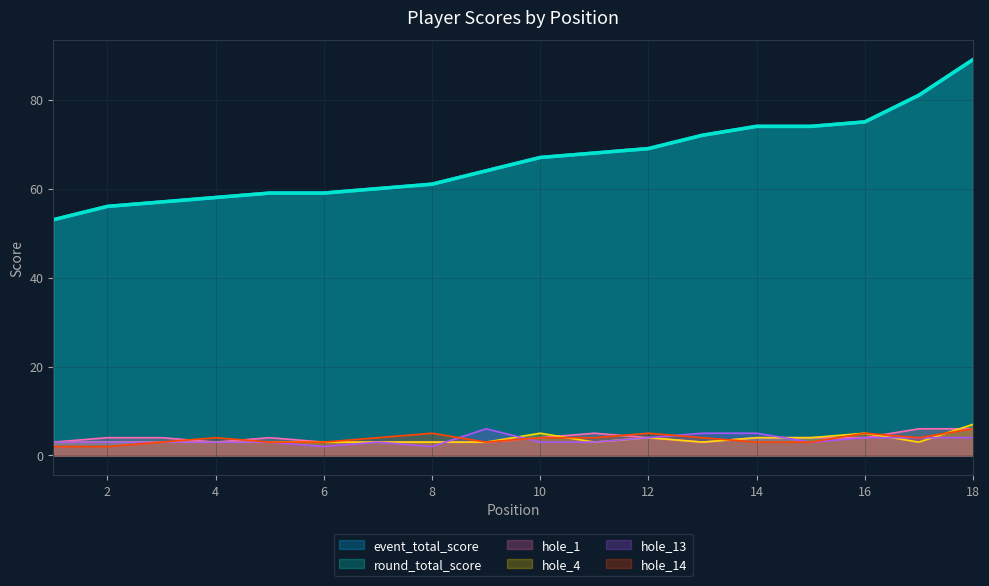

Between which two adjacent categories do hole_13 and hole_14 first intersect?

8 and 9